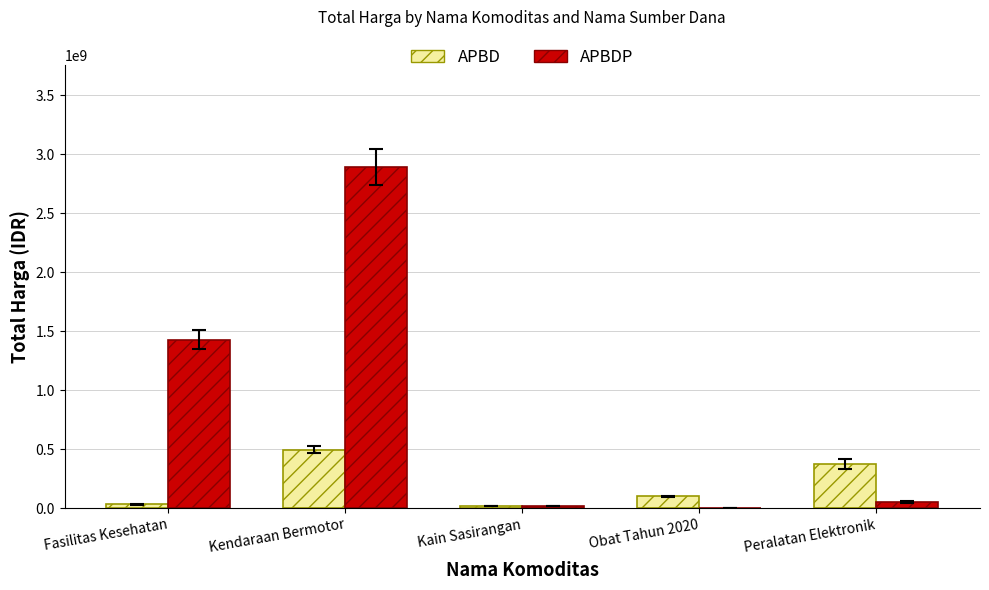

At which label is APBD closest to 255950000?

Peralatan Elektronik